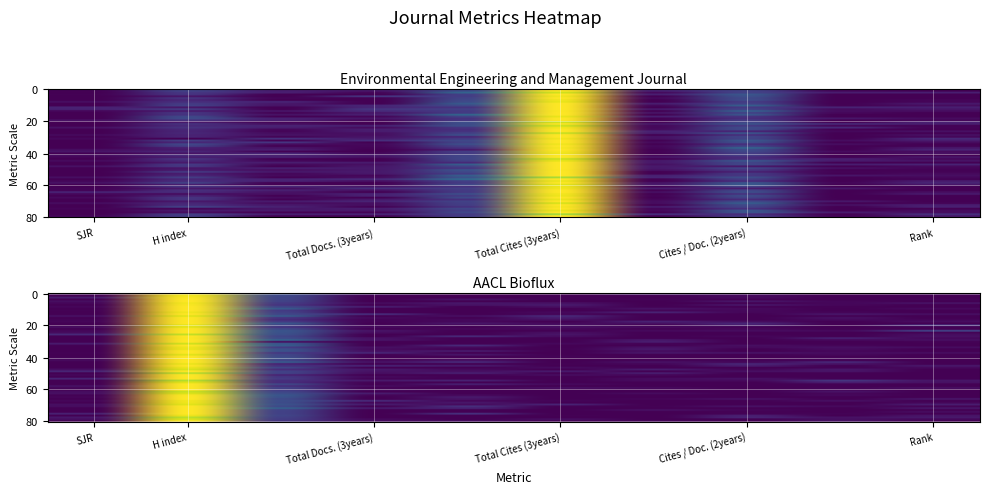

At SJR, list the series in order from smallest to largest.

Environmental Engineering and Management Journal, AACL Bioflux